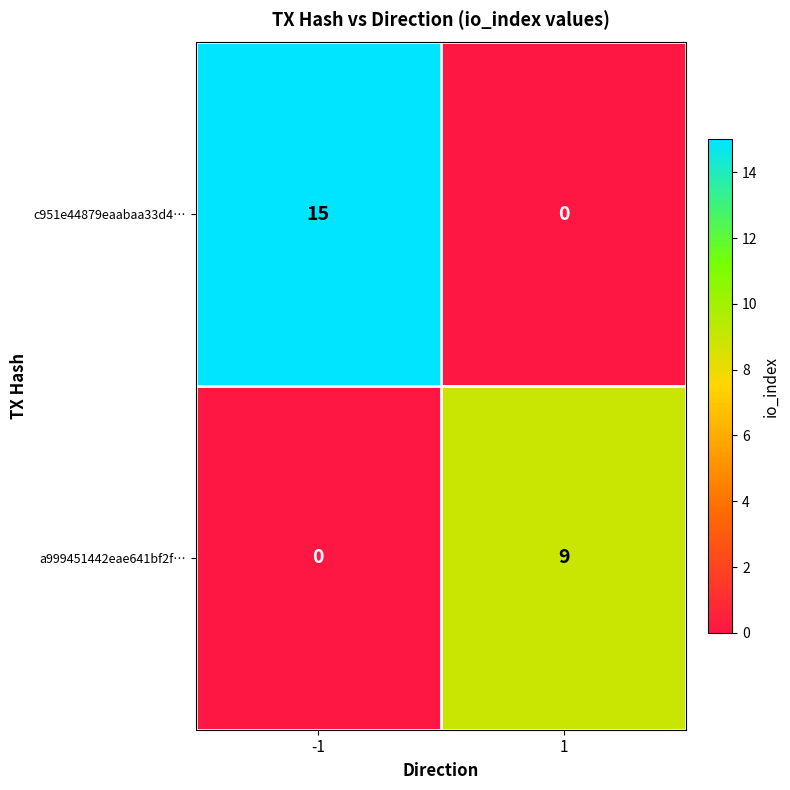

Which series has the largest total across all categories?

c951e44879eaabaa33d4…